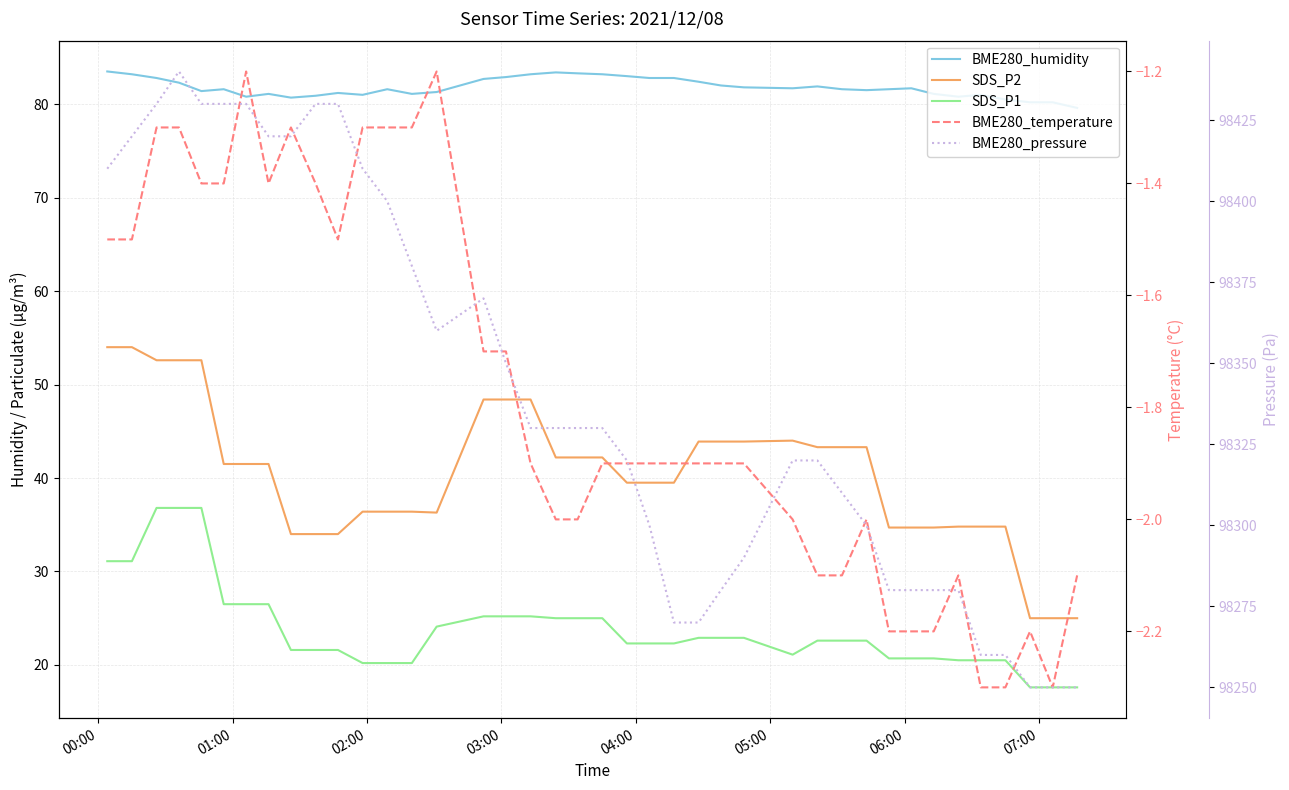

Reading left to right, extract all data points from this chart.

BME280_humidity: 83.5	83.2	82.8	82.3	81.4	81.6	80.8	81.1	80.7	80.9	81.2	81.0	81.6	81.1	81.3	82.7	82.9	83.2	83.4	83.3	83.2	83.0	82.8	82.8	82.4	82.0	81.8	81.7	81.9	81.6	81.5	81.6	81.7	81.1	80.8	81.0	80.5	80.2	80.2	79.6
SDS_P2: 54.0	54.0	52.6	52.6	52.6	41.5	41.5	41.5	34.0	34.0	34.0	36.4	36.4	36.4	36.3	48.4	48.4	48.4	42.2	42.2	42.2	39.5	39.5	39.5	43.9	43.9	43.9	44.0	43.3	43.3	43.3	34.7	34.7	34.7	34.8	34.8	34.8	25.0	25.0	25.0
SDS_P1: 31.1	31.1	36.8	36.8	36.8	26.5	26.5	26.5	21.6	21.6	21.6	20.2	20.2	20.2	24.1	25.2	25.2	25.2	25.0	25.0	25.0	22.3	22.3	22.3	22.9	22.9	22.9	21.1	22.6	22.6	22.6	20.7	20.7	20.7	20.5	20.5	20.5	17.6	17.6	17.6
BME280_temperature: -1.5	-1.5	-1.3	-1.3	-1.4	-1.4	-1.2	-1.4	-1.3	-1.4	-1.5	-1.3	-1.3	-1.3	-1.2	-1.7	-1.7	-1.9	-2.0	-2.0	-1.9	-1.9	-1.9	-1.9	-1.9	-1.9	-1.9	-2.0	-2.1	-2.1	-2.0	-2.2	-2.2	-2.2	-2.1	-2.3	-2.3	-2.2	-2.3	-2.1
BME280_pressure: 98410.0	98420.0	98430.0	98440.0	98430.0	98430.0	98430.0	98420.0	98420.0	98430.0	98430.0	98410.0	98400.0	98380.0	98360.0	98370.0	98350.0	98330.0	98330.0	98330.0	98330.0	98320.0	98300.0	98270.0	98270.0	98280.0	98290.0	98320.0	98320.0	98310.0	98300.0	98280.0	98280.0	98280.0	98280.0	98260.0	98260.0	98250.0	98250.0	98250.0